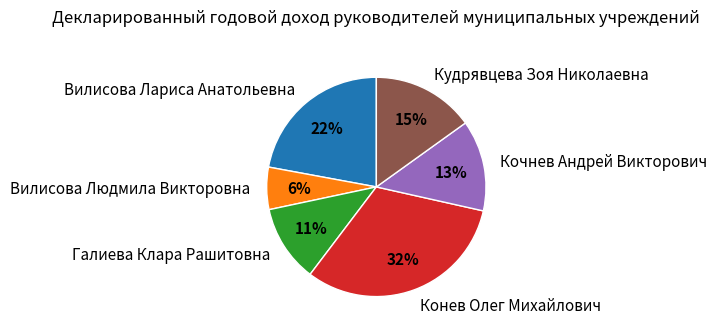

Do Вилисова Лариса Анатольевна and Вилисова Людмила Викторовна together represent more than half of the pie?

No